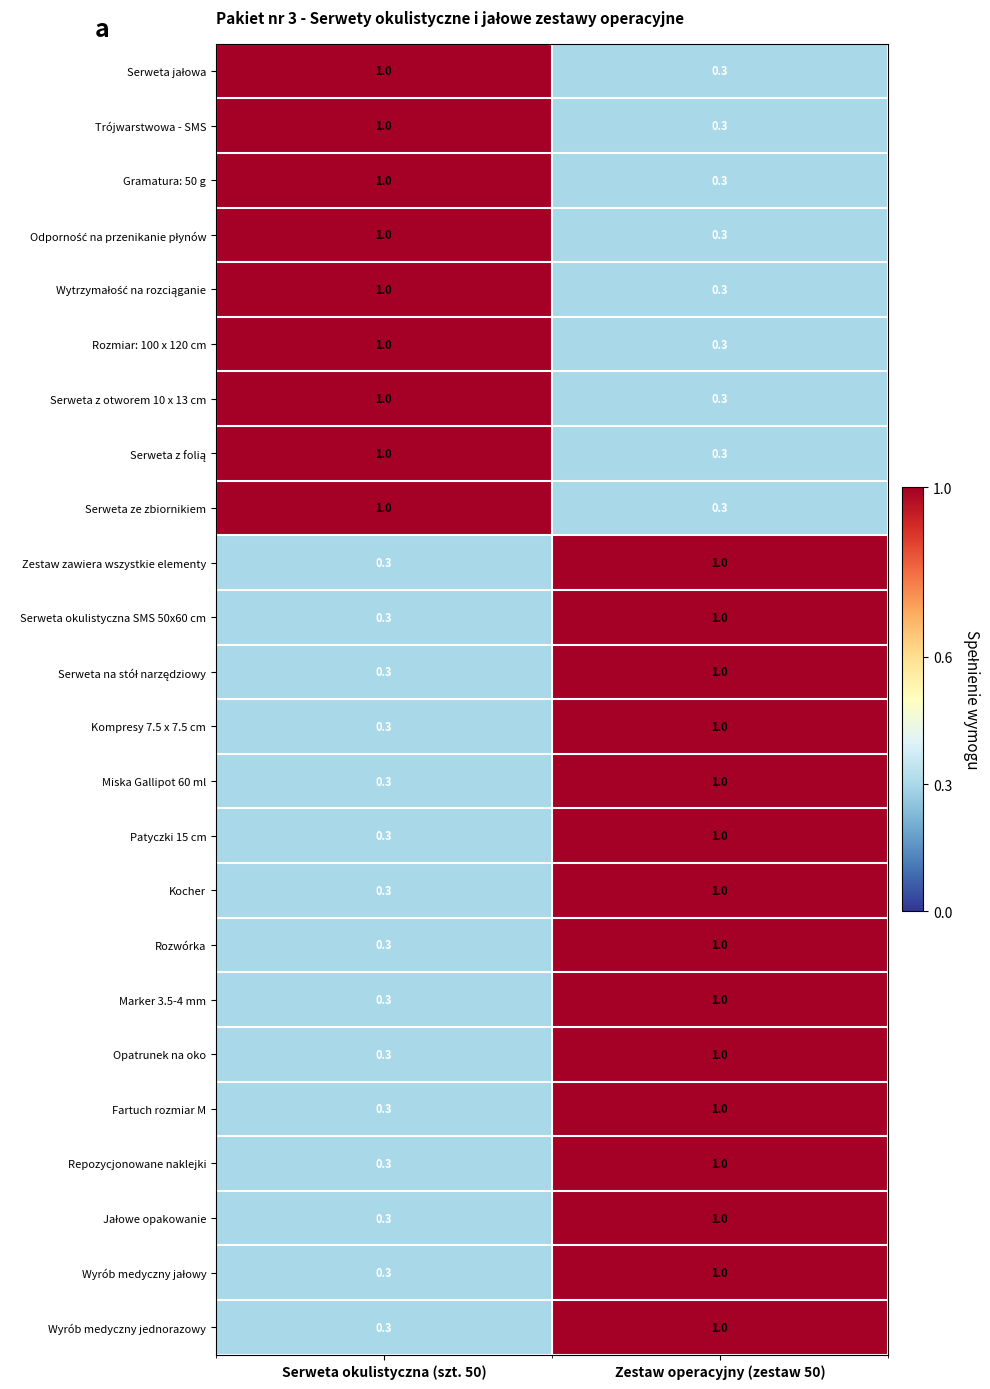

Is it true that Patyczki 15 cm equals 1.0 at Zestaw operacyjny (zestaw 50)?

True